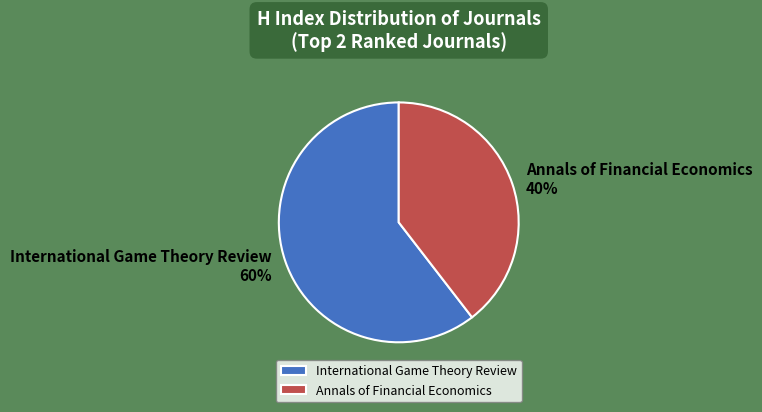

Which category has the biggest portion of the pie?

International Game Theory Review